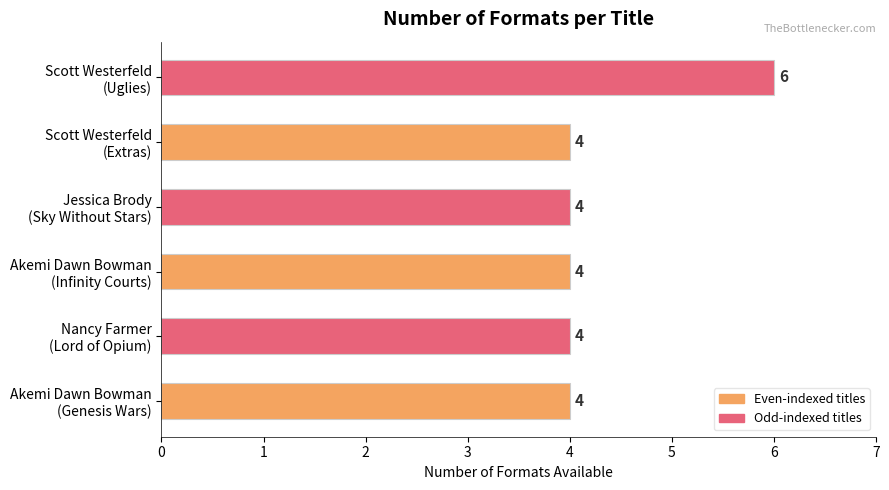

What is the sum of all values?

26